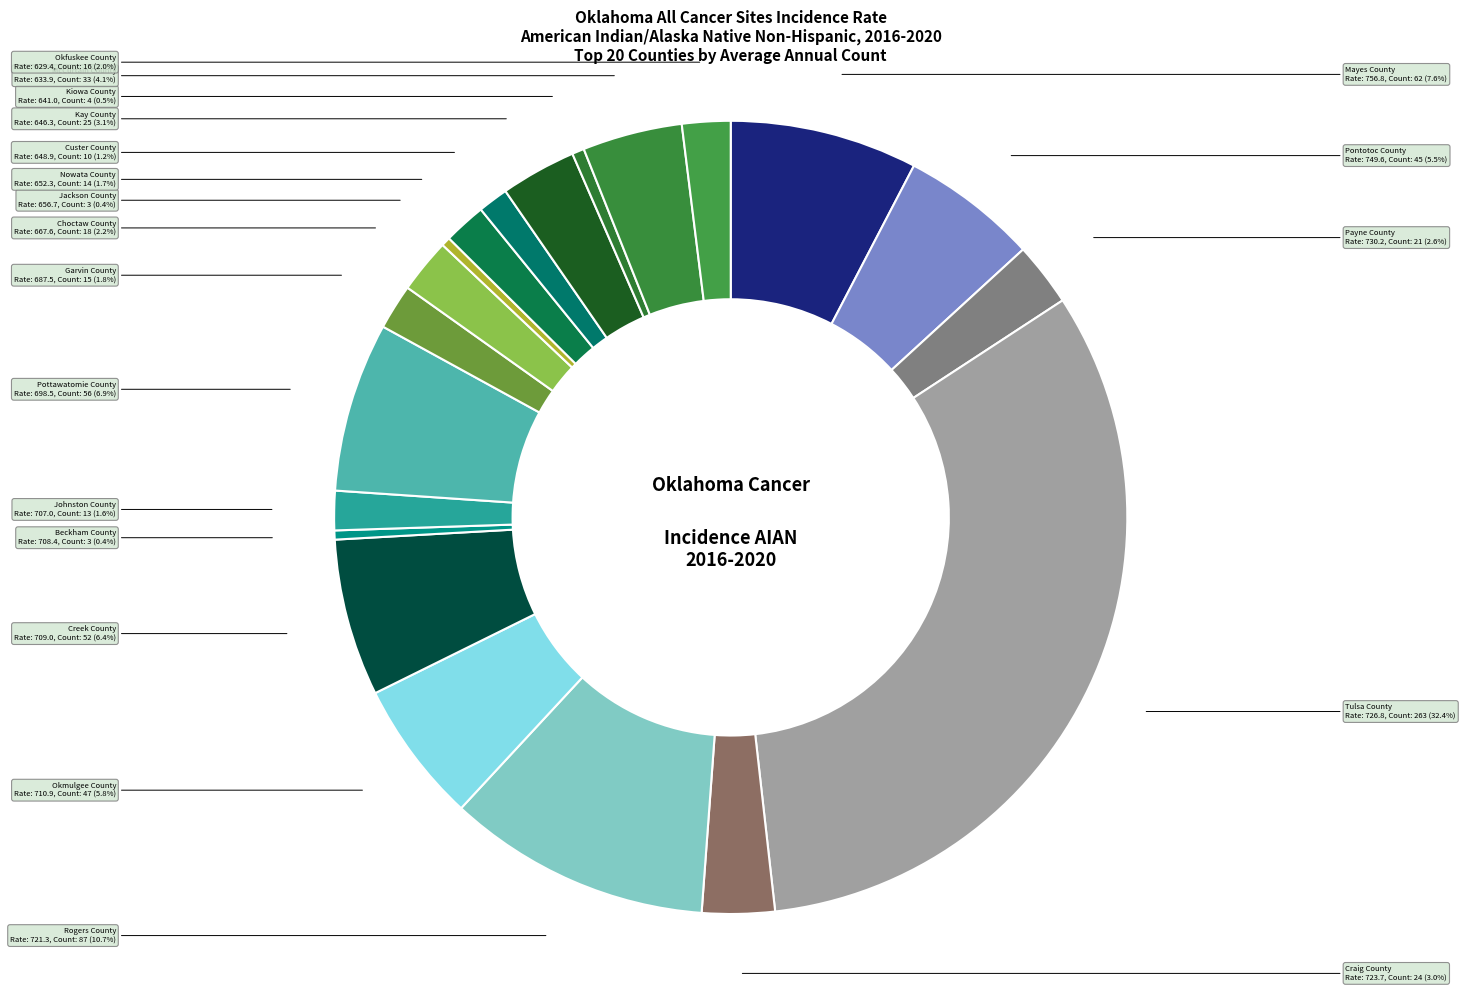

What is the largest slice in the pie chart?

Tulsa County